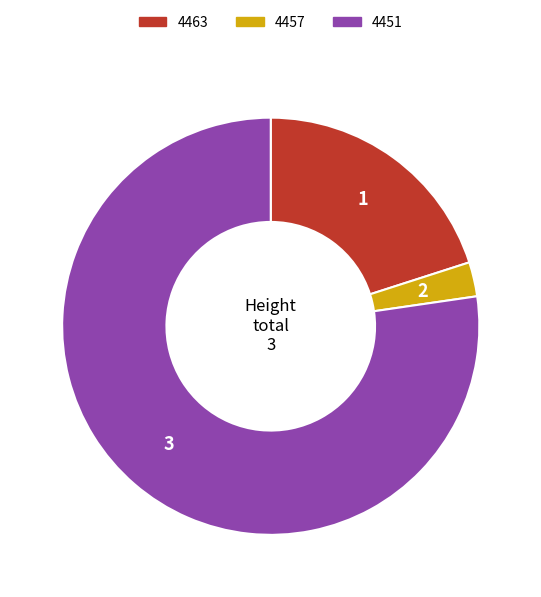

What is the smallest slice in the pie chart?

4457